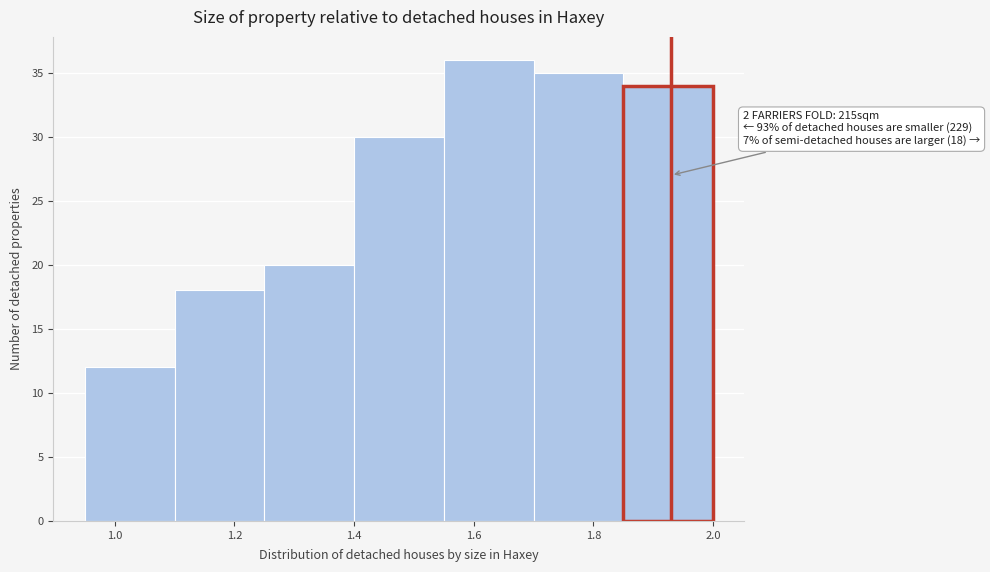

Which range on the x-axis has the tallest bar?

1.55 to 1.70